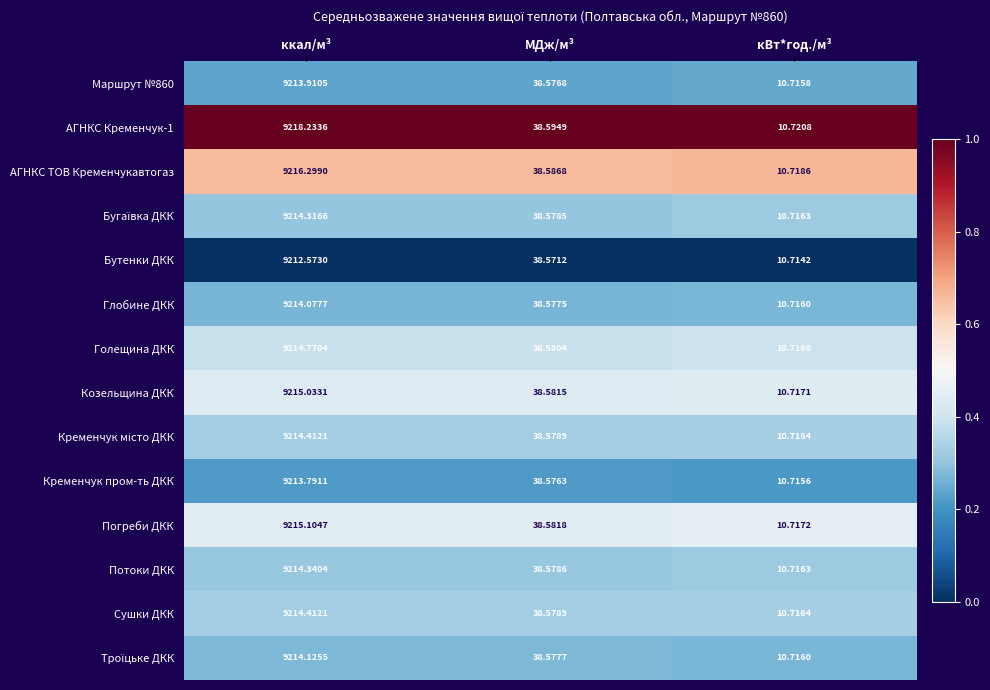

Where does the АГНКС ТОВ Кременчукавтогаз series first go above 38?

ккал/м³